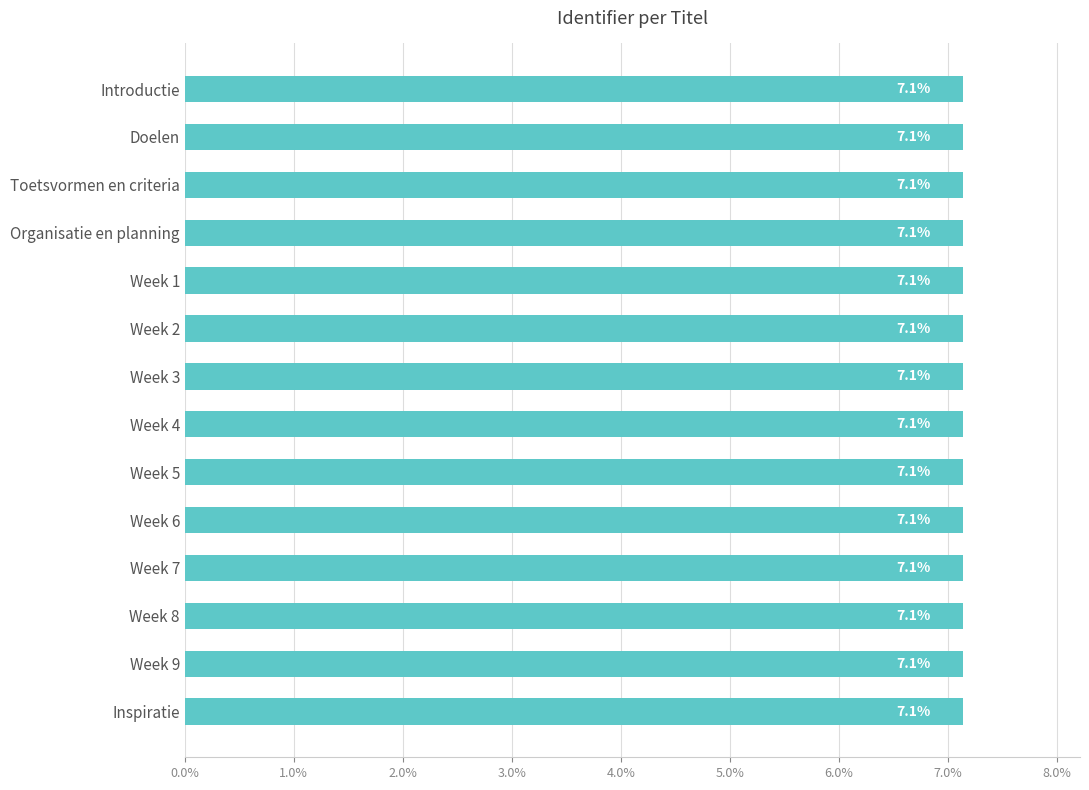

What is the sum of all values?

100.0